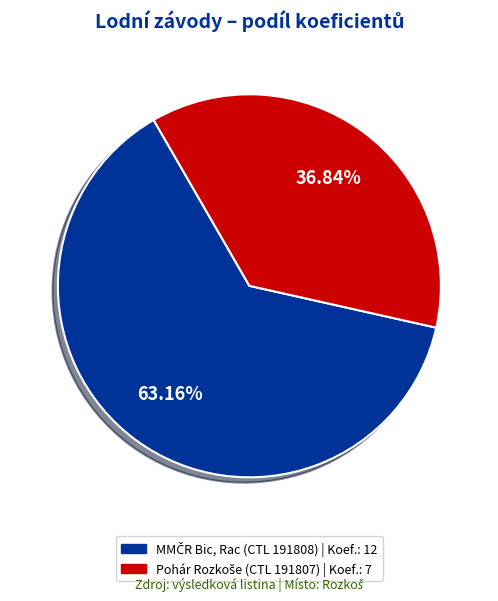

Is there a majority slice in this chart?

Yes